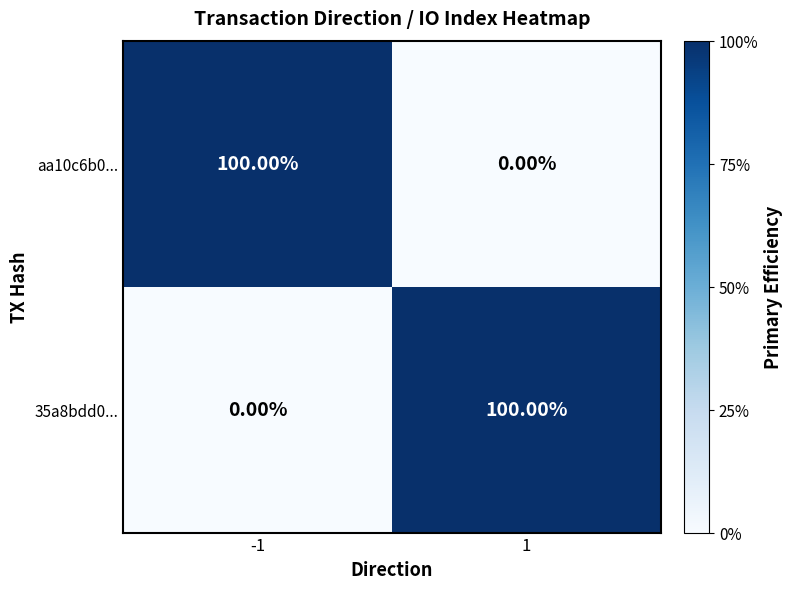

What is the sum of all aa10c6b0... values?

100